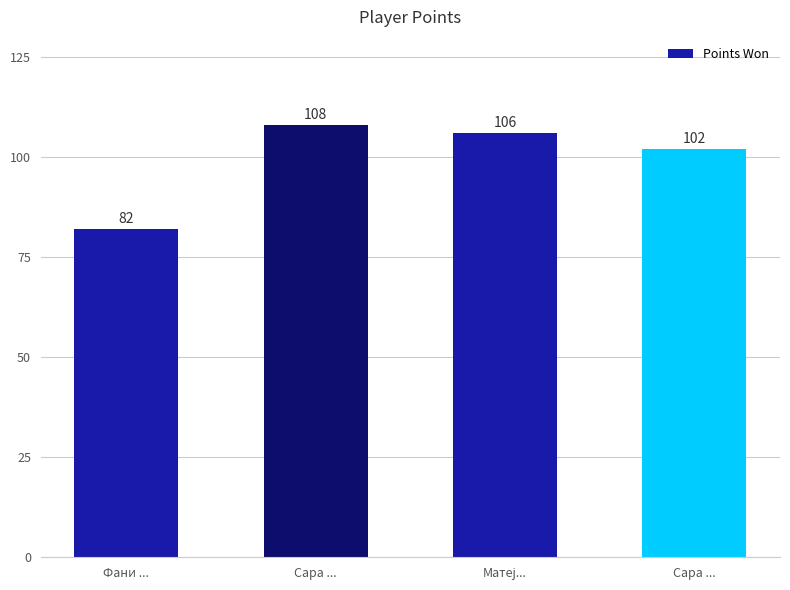

How many data points are less than 106?

2